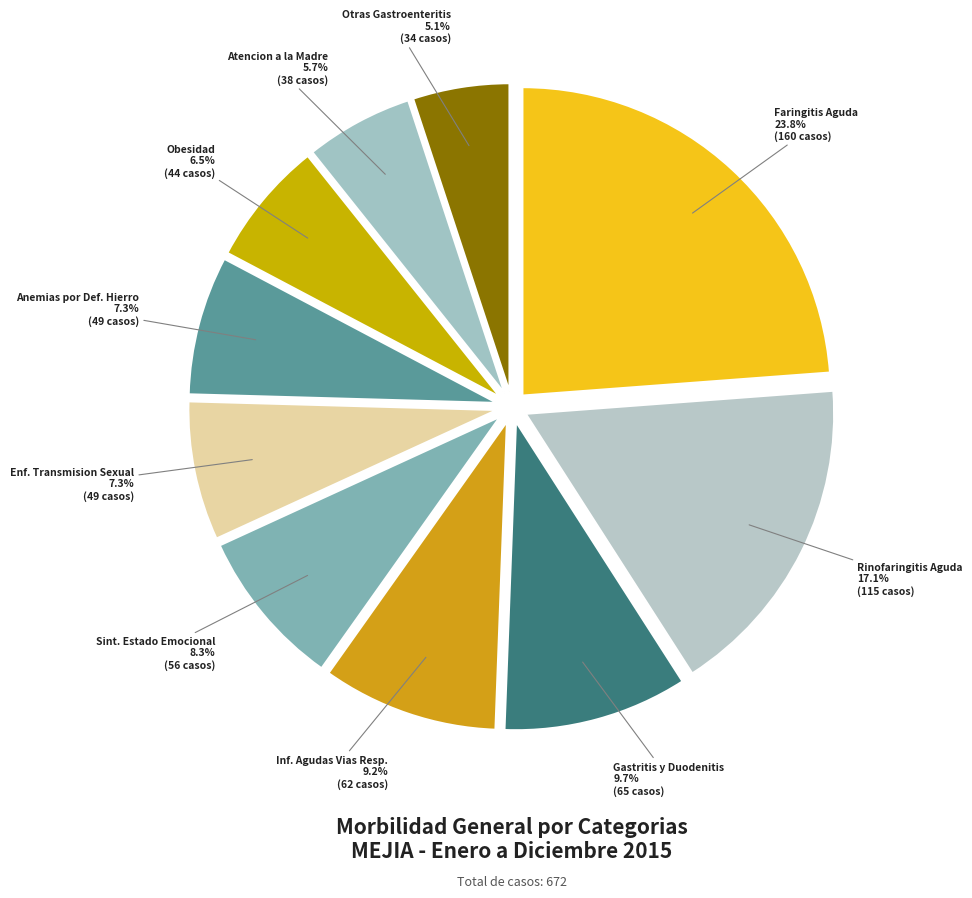

Which category has the biggest portion of the pie?

Faringitis Aguda